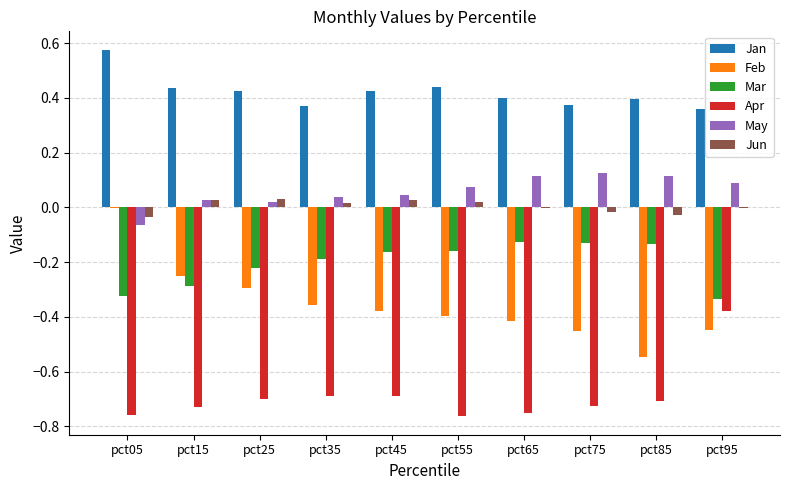

The value of Feb at pct15 is -0.1. True or false?

False